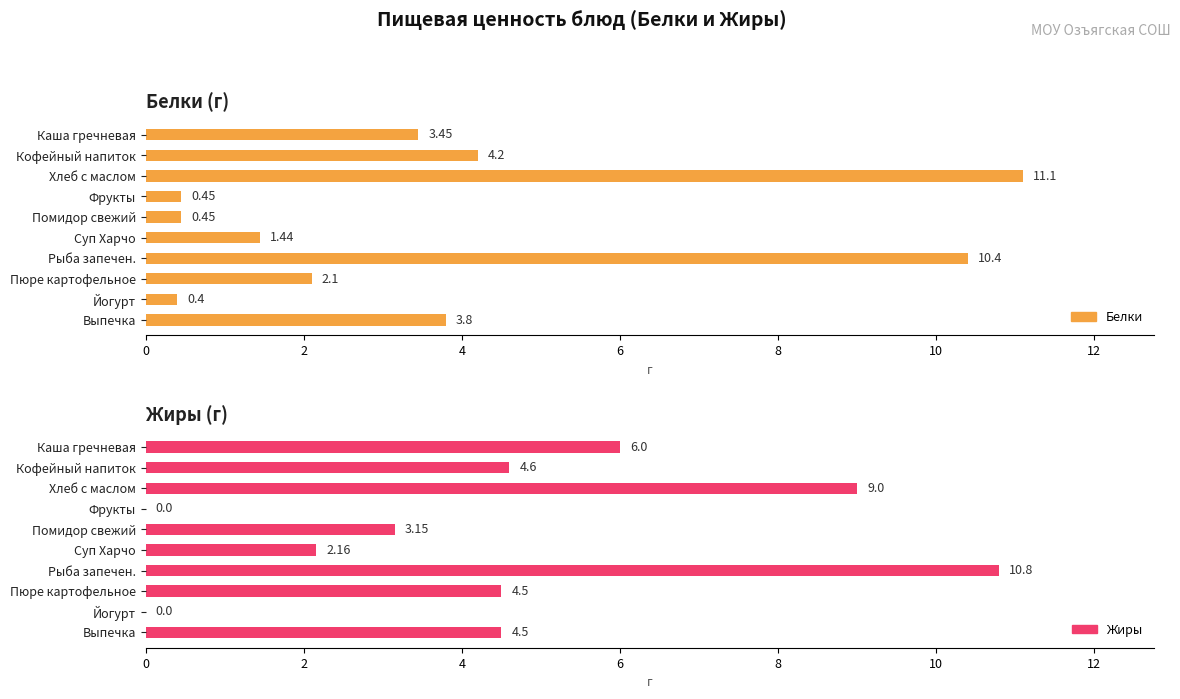

What is the difference between the maximum and minimum values in the Жиры series?

10.8